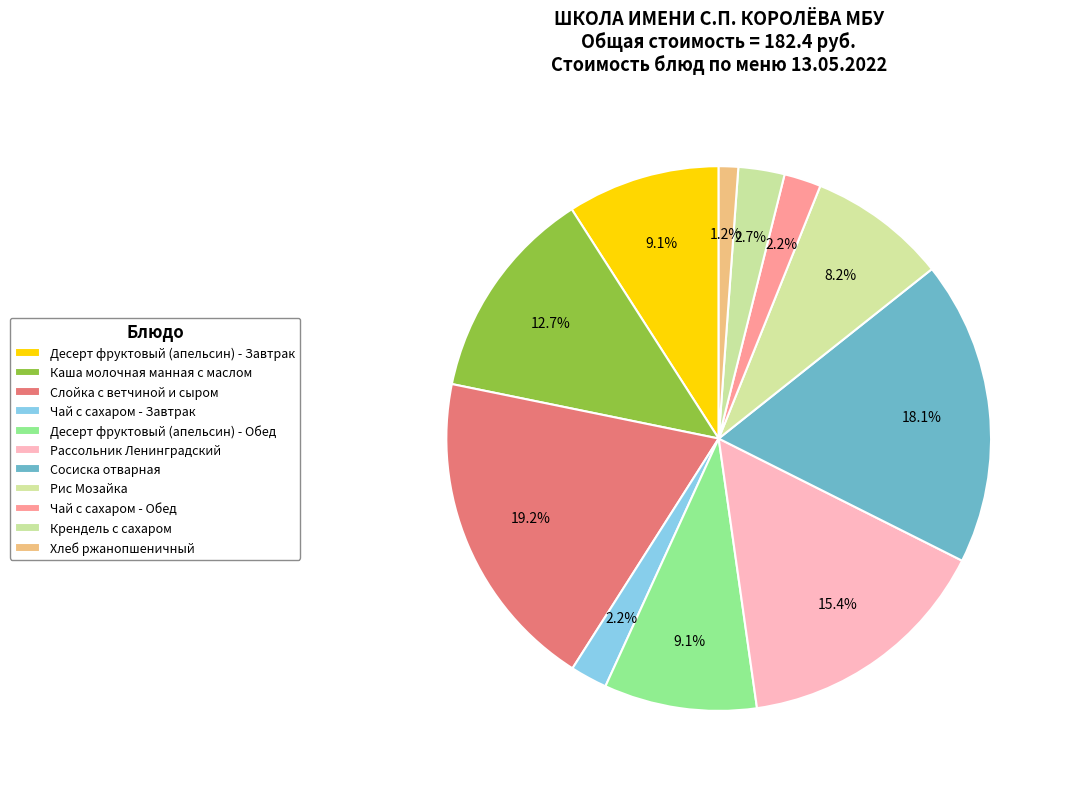

What is the largest slice in the pie chart?

Слойка с ветчиной и сыром